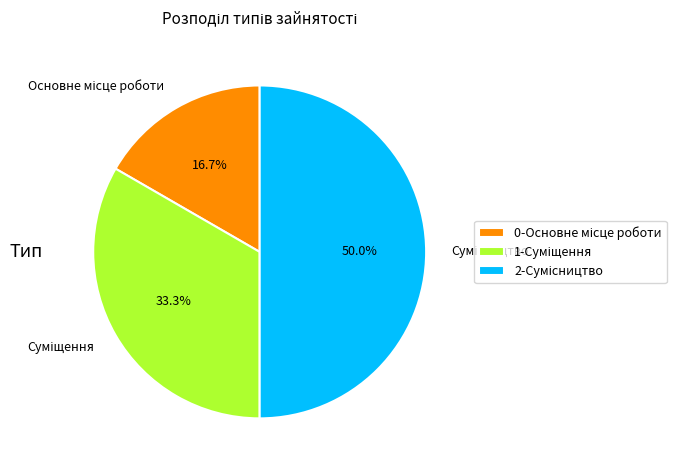

To the nearest percent, what portion does Сумісництво represent?

50%